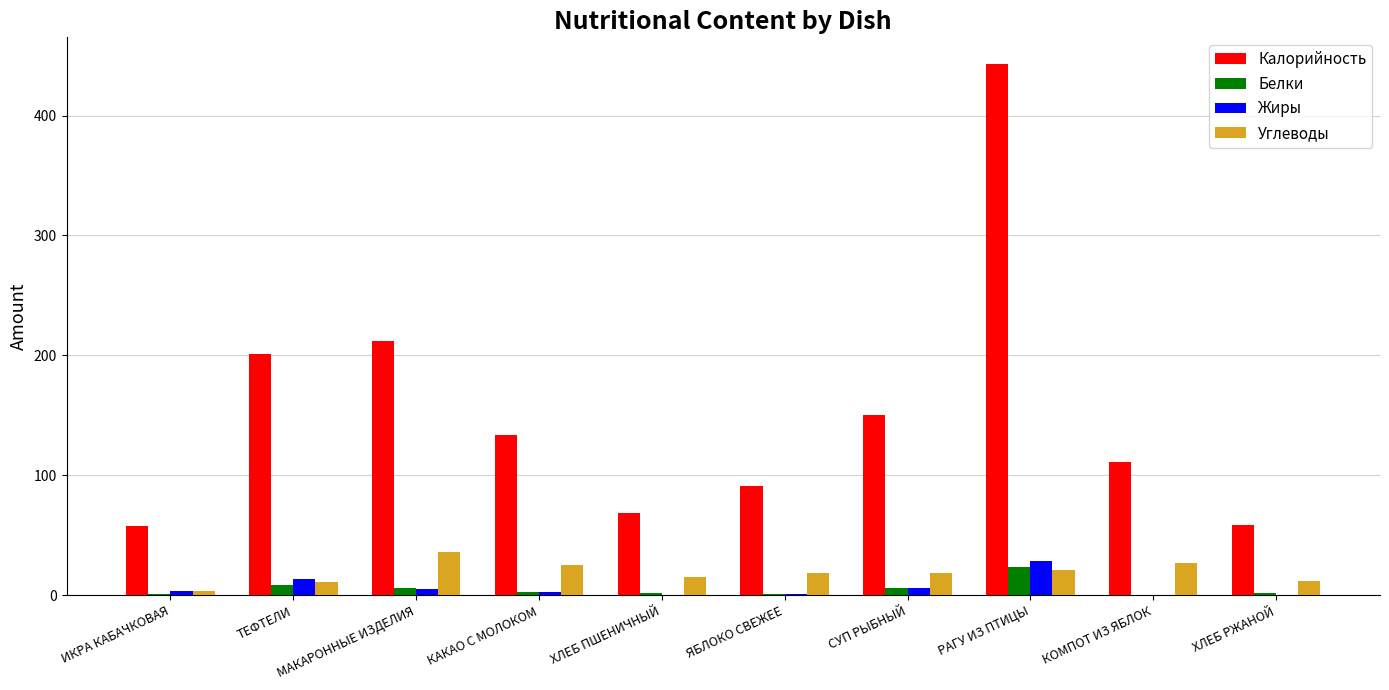

What is the greatest value displayed?

443